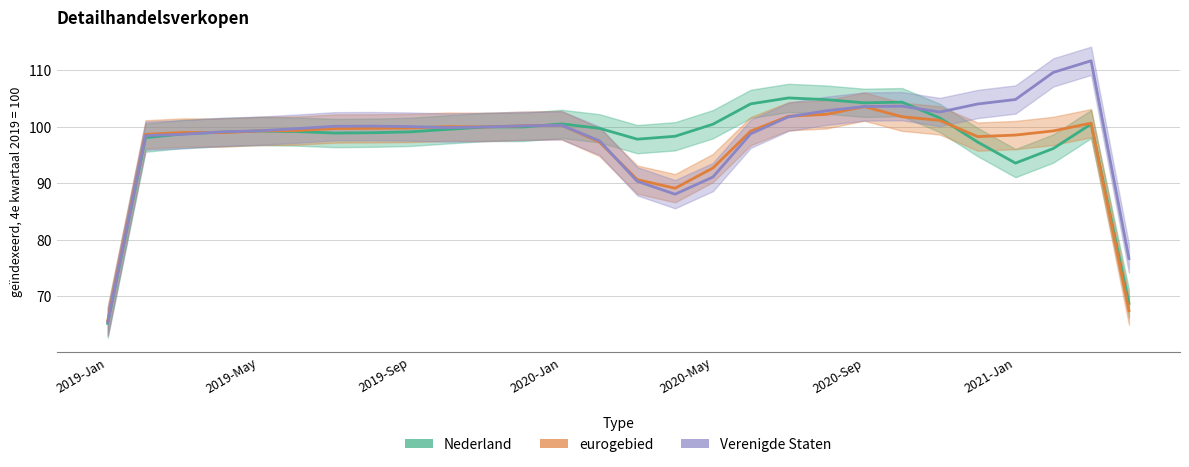

How many intersections are there between Verenigde Staten and eurogebied?

15